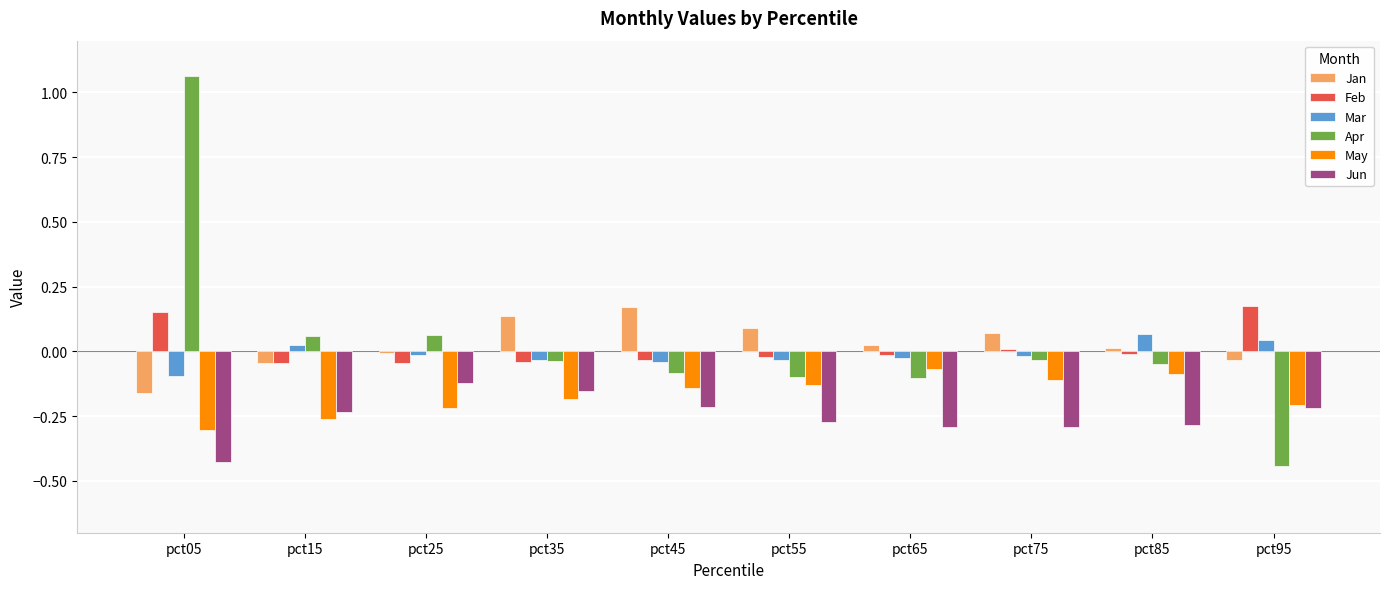

How many data points does each series have?

10